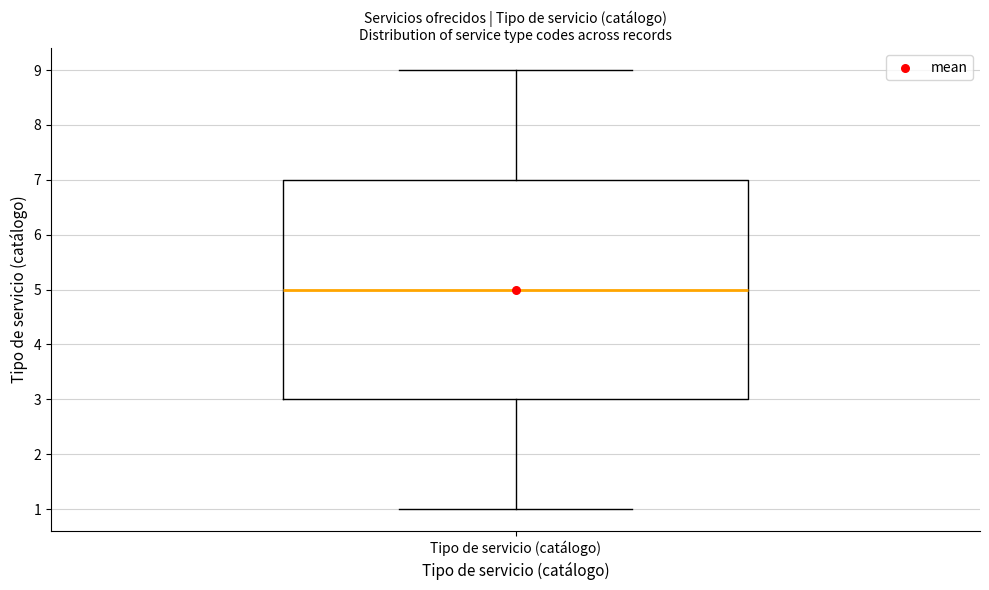

Where is the lower edge of the box for Tipo de servicio (catálogo) on the y-axis? The values are not printed on the chart, so give them approximately, as read against the axis.

3